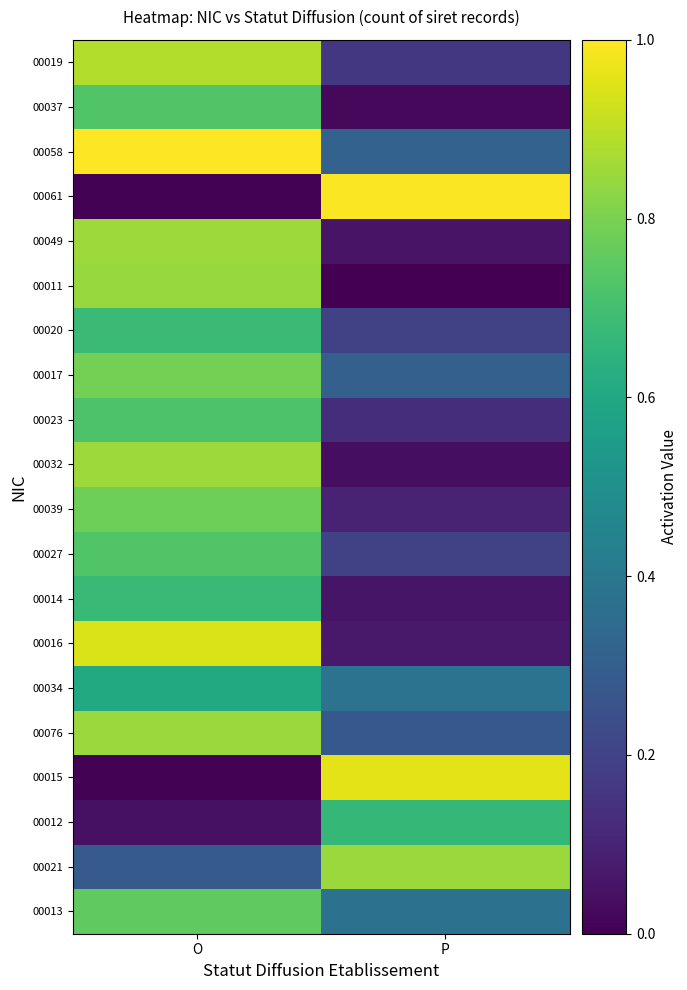

Which category has the lowest value across all series?

P